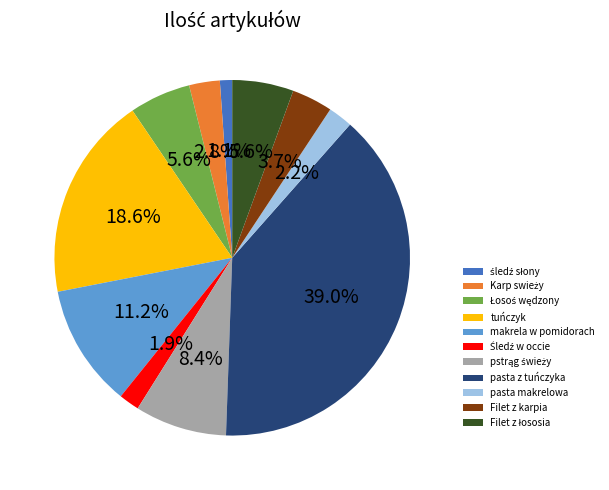

Is there a majority slice in this chart?

No